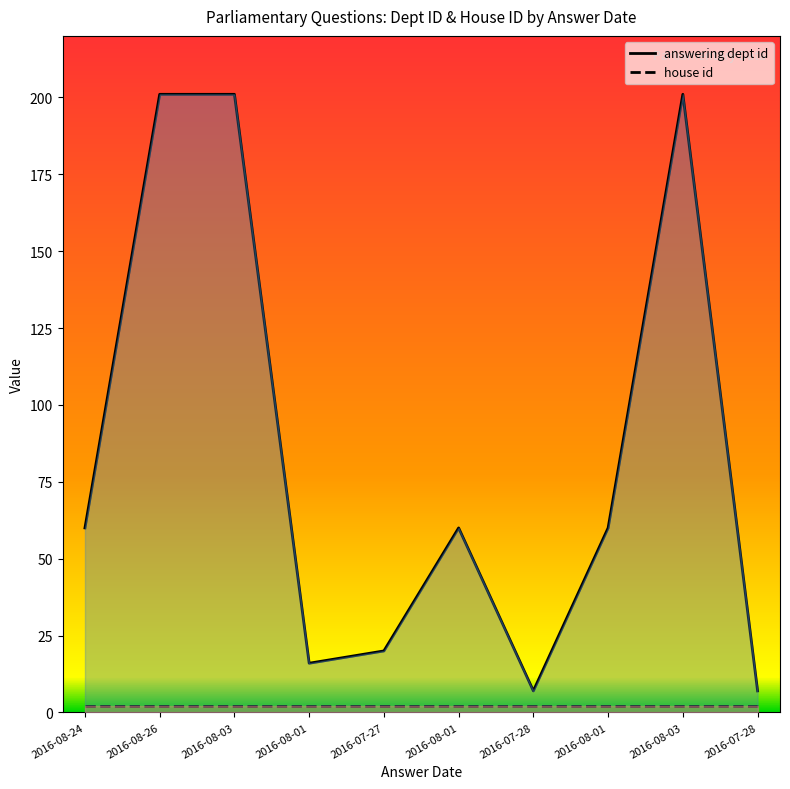

Between 2016-07-28 and 2016-07-27, which is larger?

2016-07-27